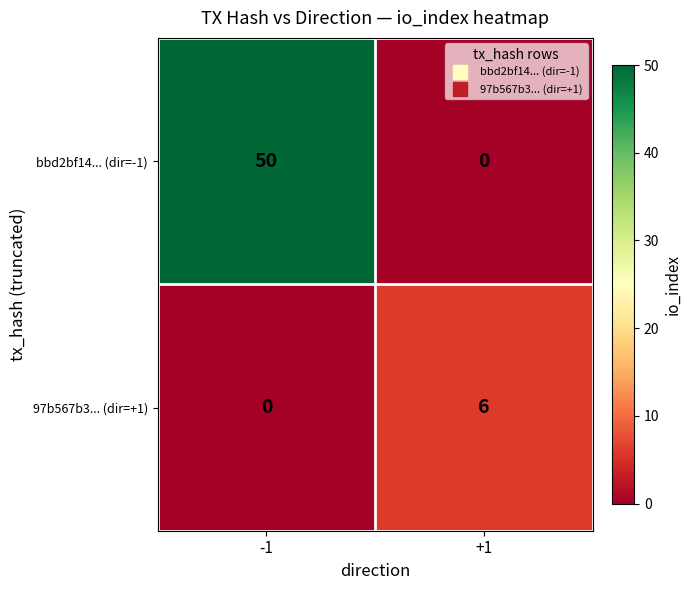

What is the average value of the bbd2bf14... (dir=-1) series?

25